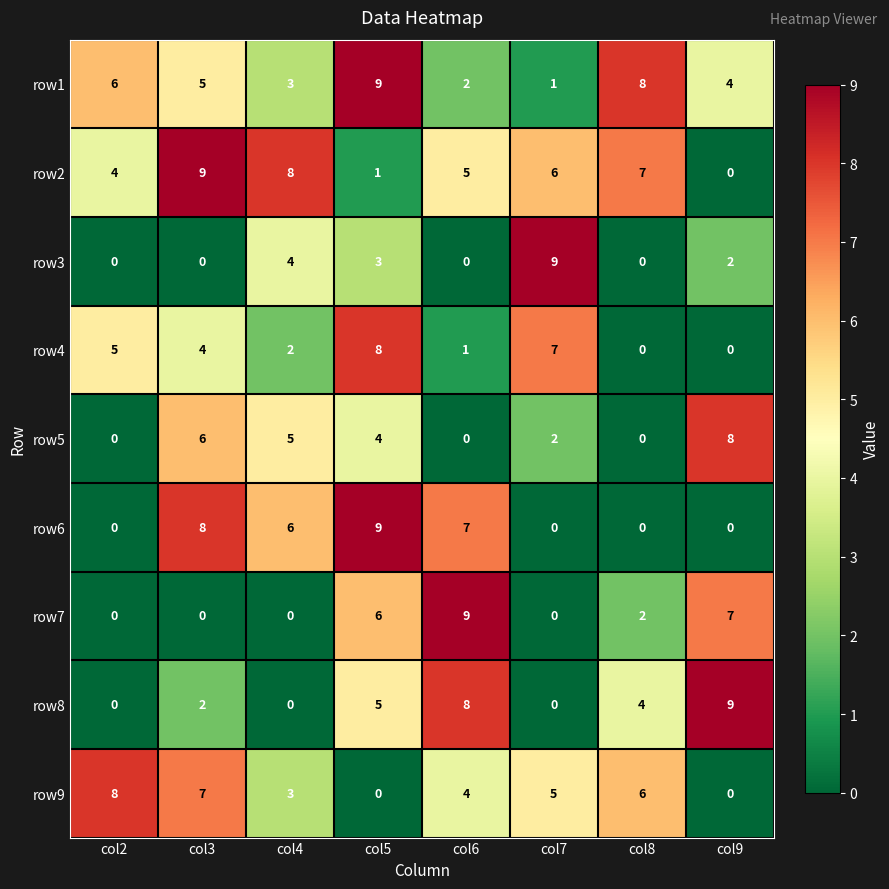

At which category is the sum across all series the highest?

col5